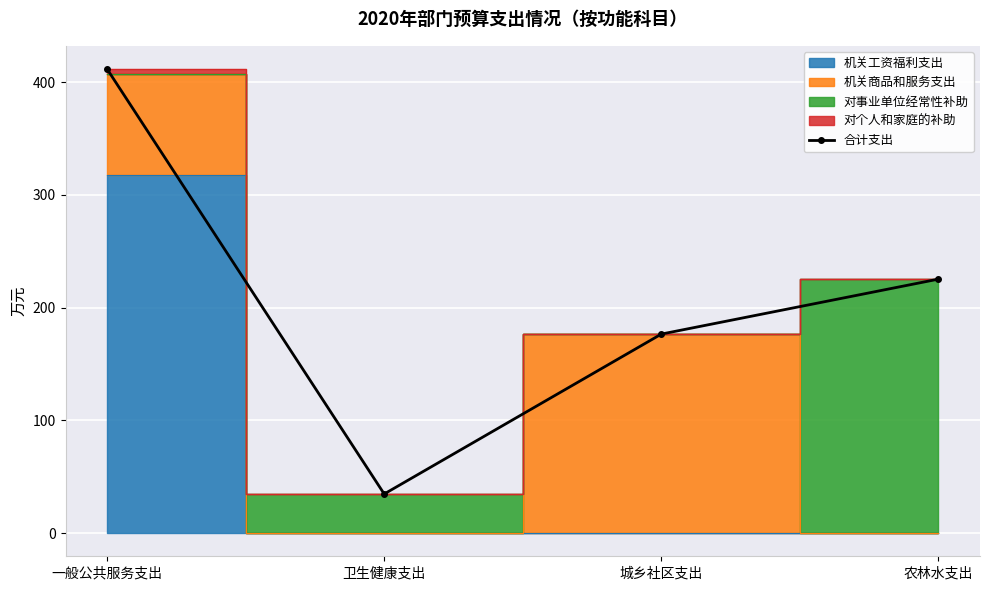

What is the difference between the values at 卫生健康支出 and 城乡社区支出?

141.9